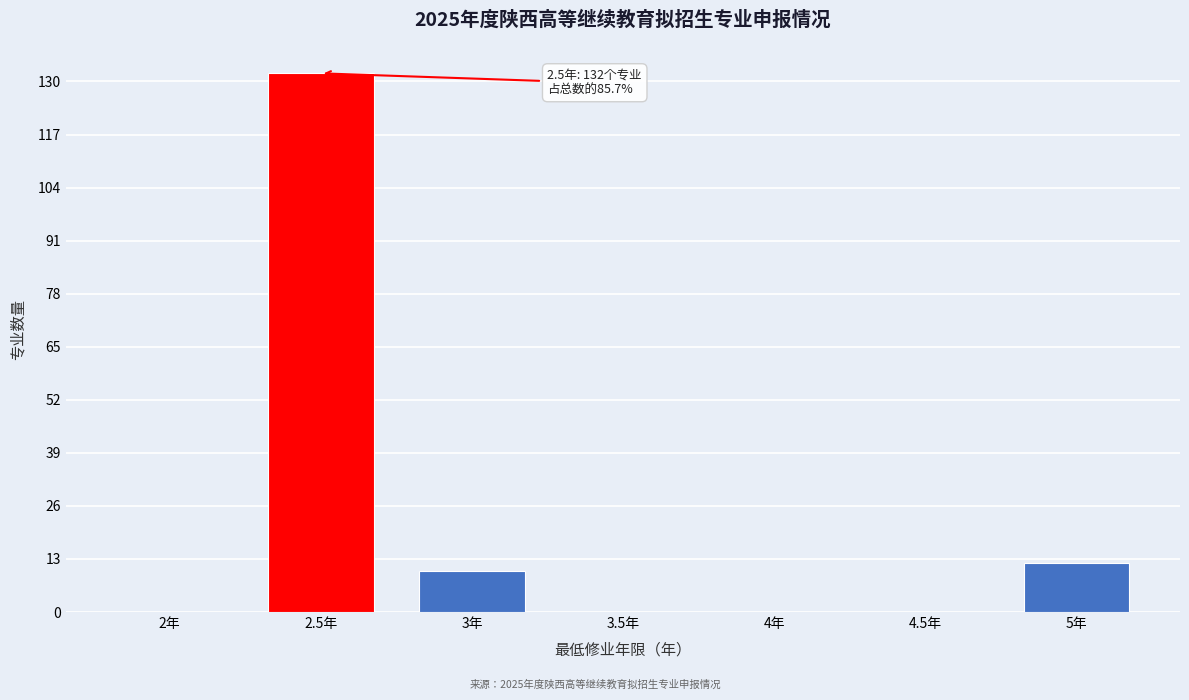

Reading left to right, extract all data points from this chart.

2年=0	2.5年=132	3年=10	3.5年=0	4年=0	4.5年=0	5年=12